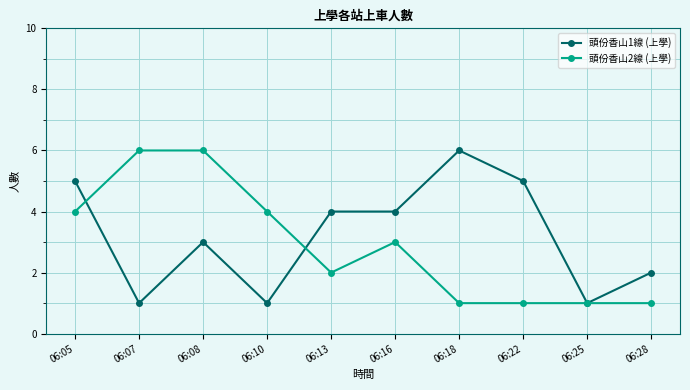

Rank the series by their average value, from lowest to highest.

頭份香山2線 (上學), 頭份香山1線 (上學)